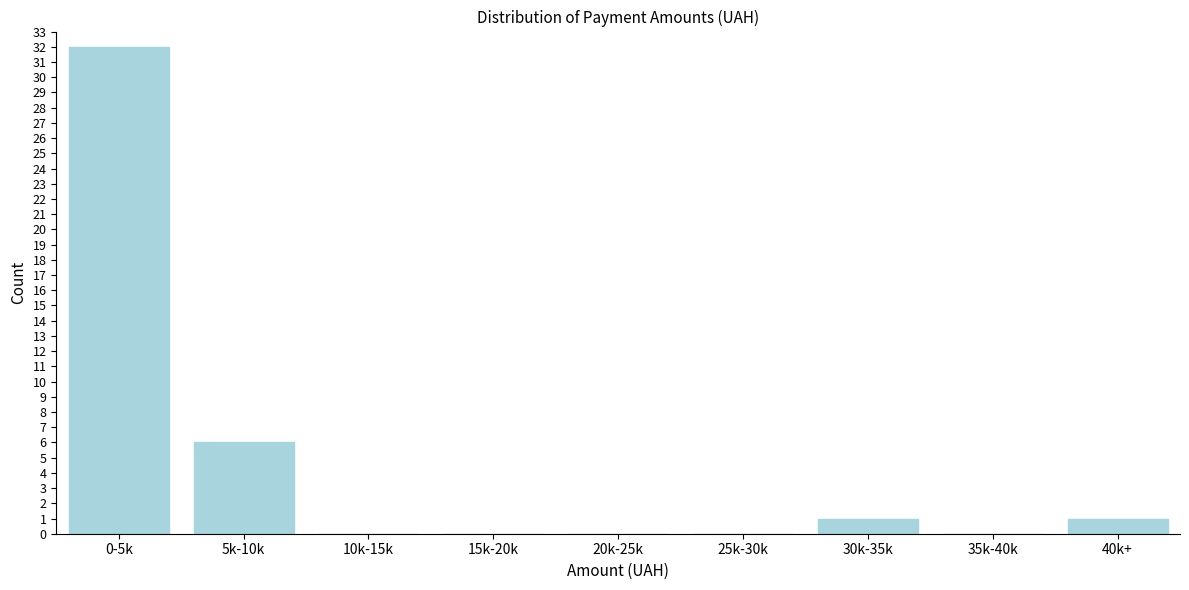

Reading left to right, transcribe all the data shown in this chart.

0-5k=32	5k-10k=6	10k-15k=0	15k-20k=0	20k-25k=0	25k-30k=0	30k-35k=1	35k-40k=0	40k+=1